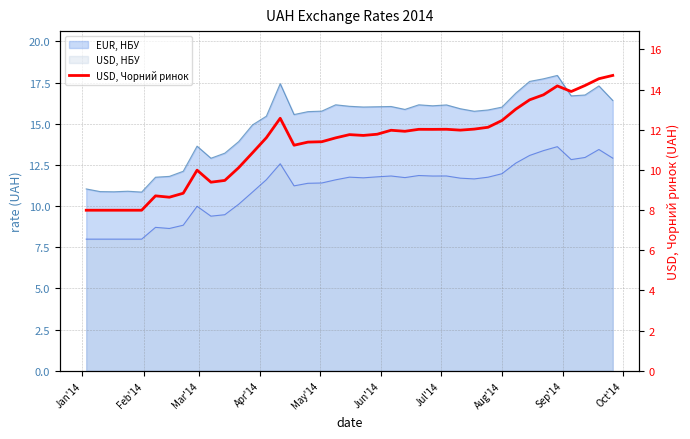

True or false: there are more than 1 points higher than both neighbors.

True